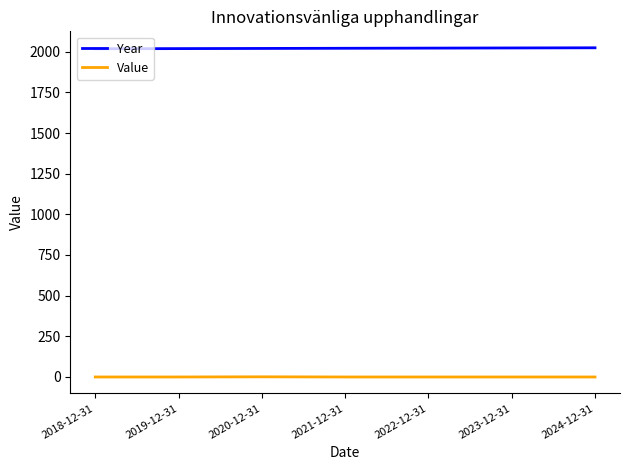

The value of Value at 2022-12-31 is 0. True or false?

True